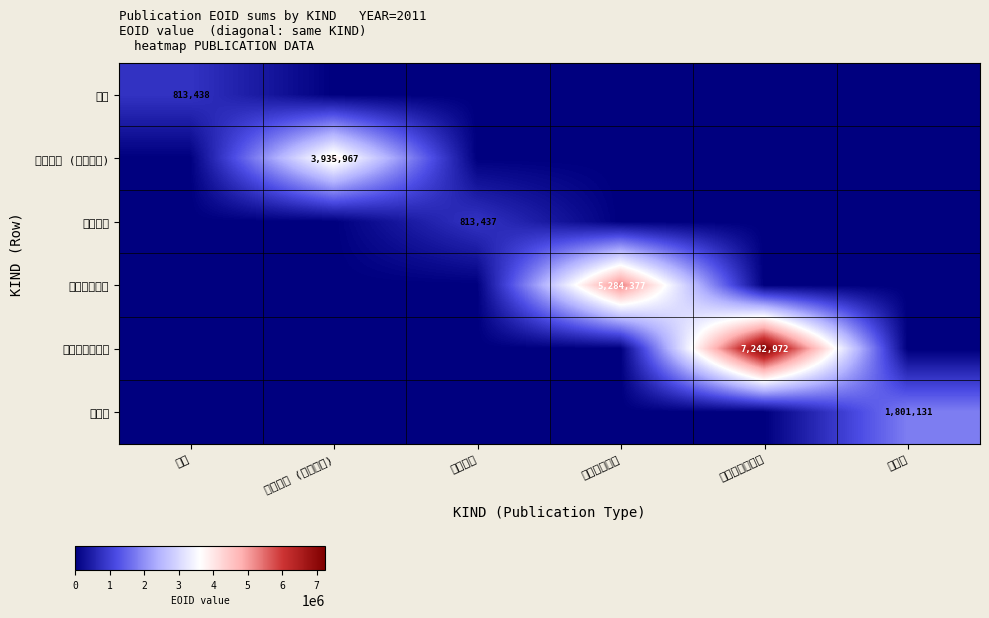

Count the number of categories in the chart.

6